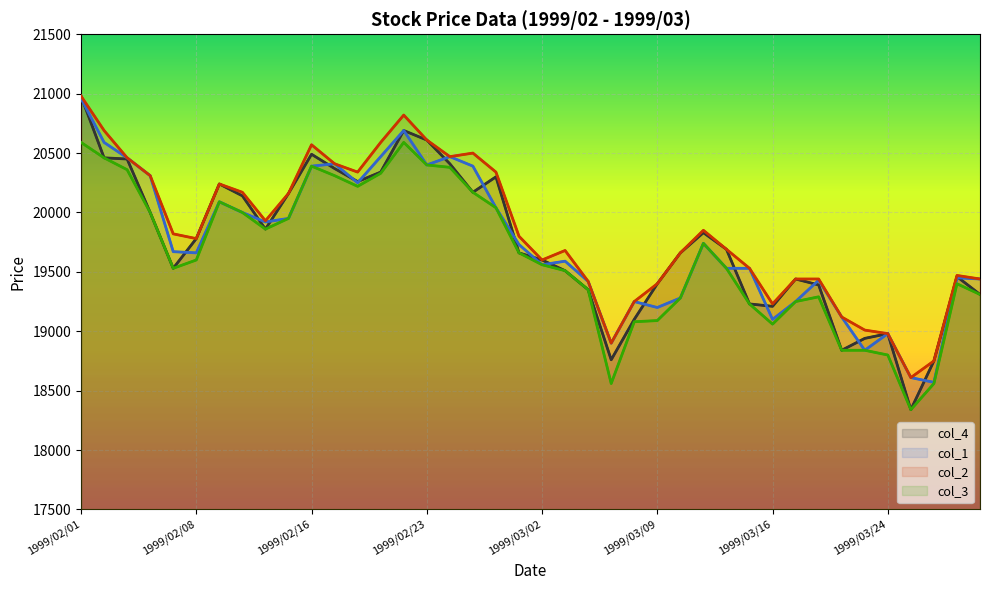

True or false: col_3 and col_1 cross at least once.

False